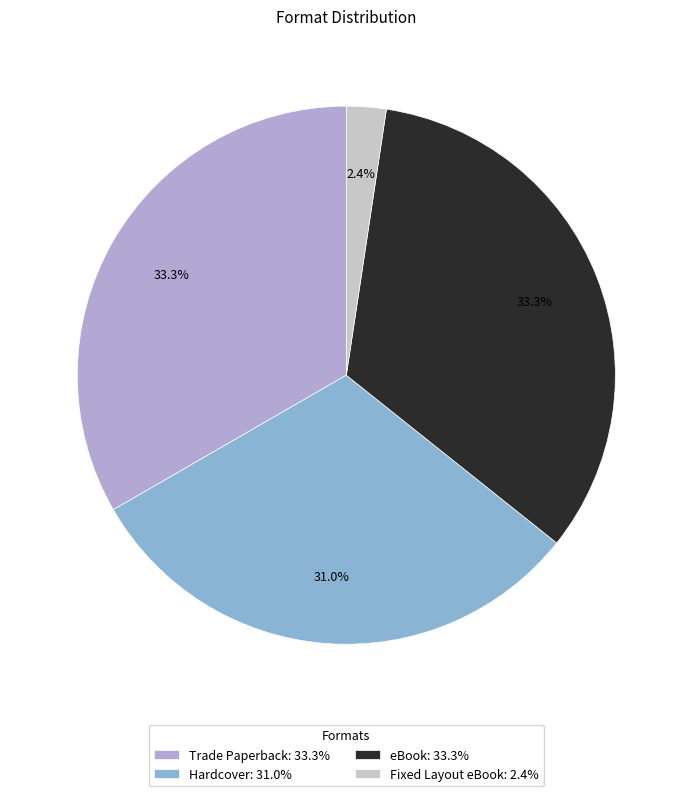

Is there any slice that represents more than half of the pie?

No